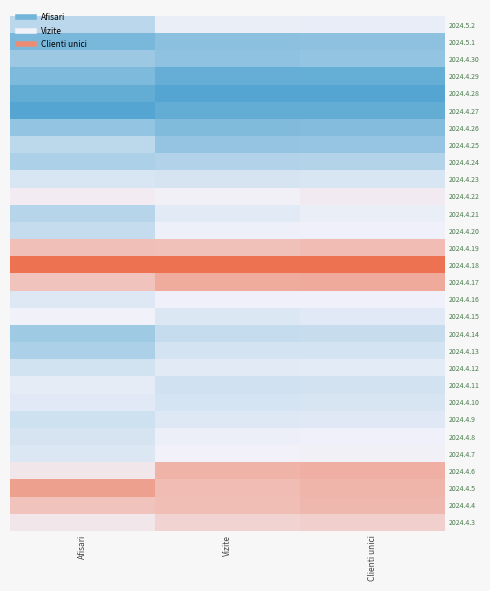

Which label corresponds to the smallest value in the chart?

Vizite